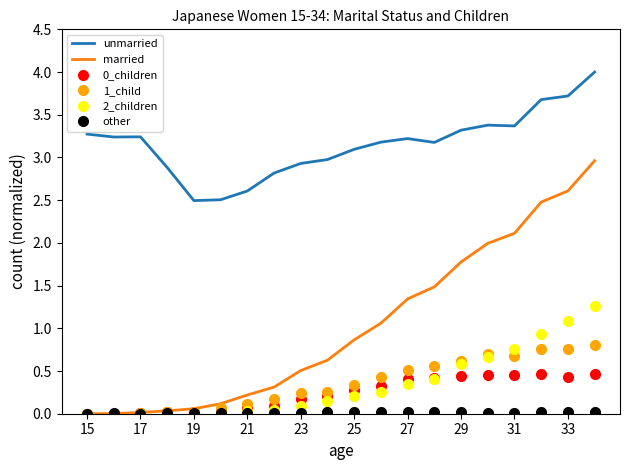

What is the maximum value shown in the chart?

4.0